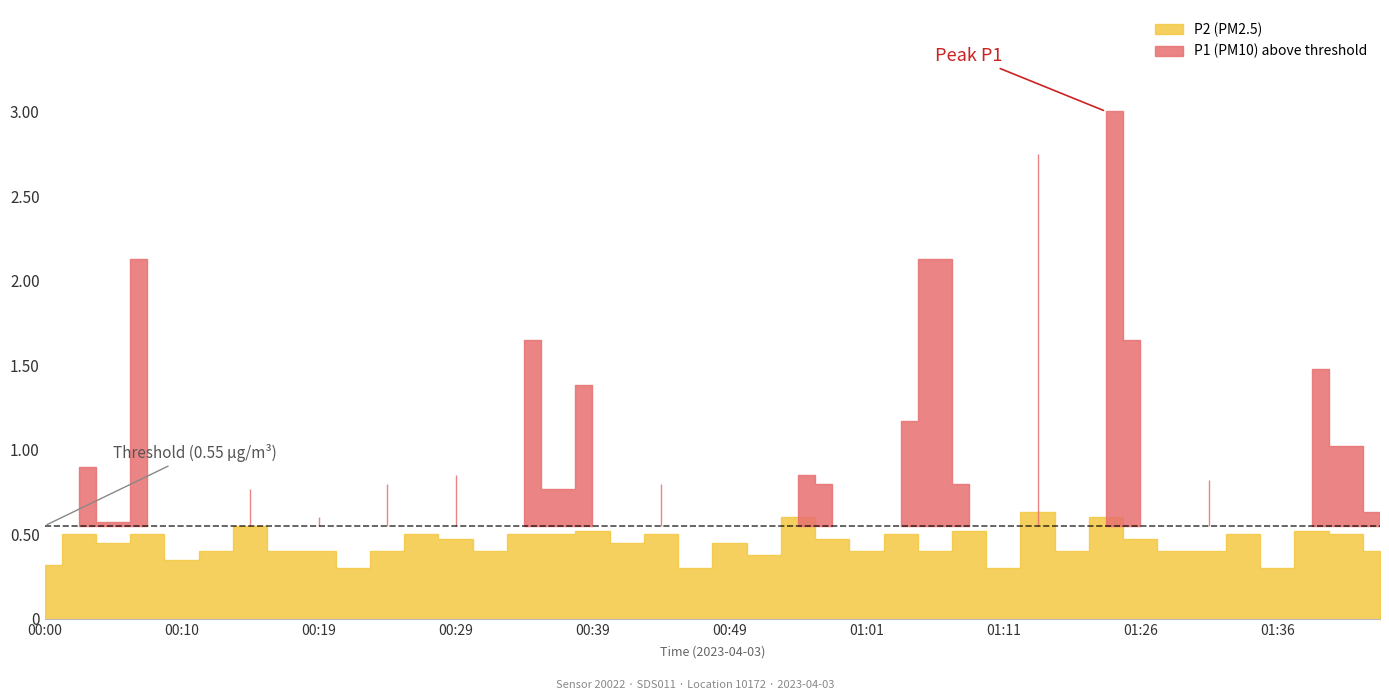

True or false: P1 and P2 cross at least once.

False